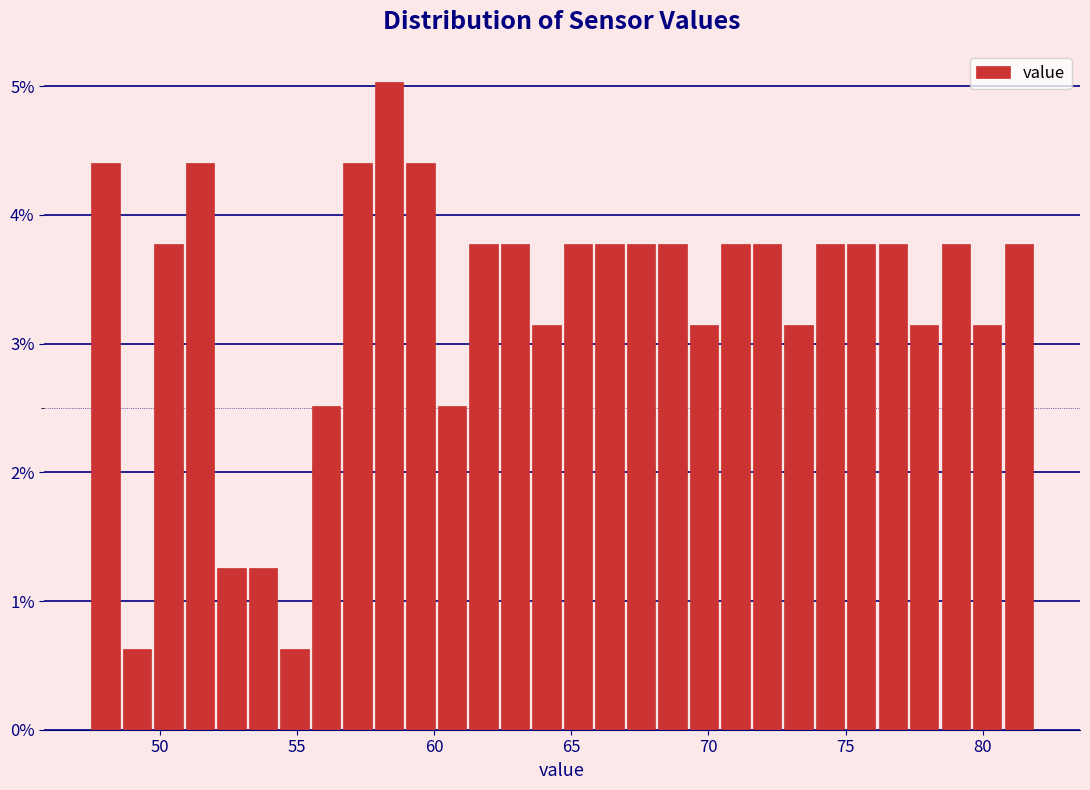

Around what value on the x-axis is the tallest bar? Give the approximate position of its centre, as read against the axis.

58.5